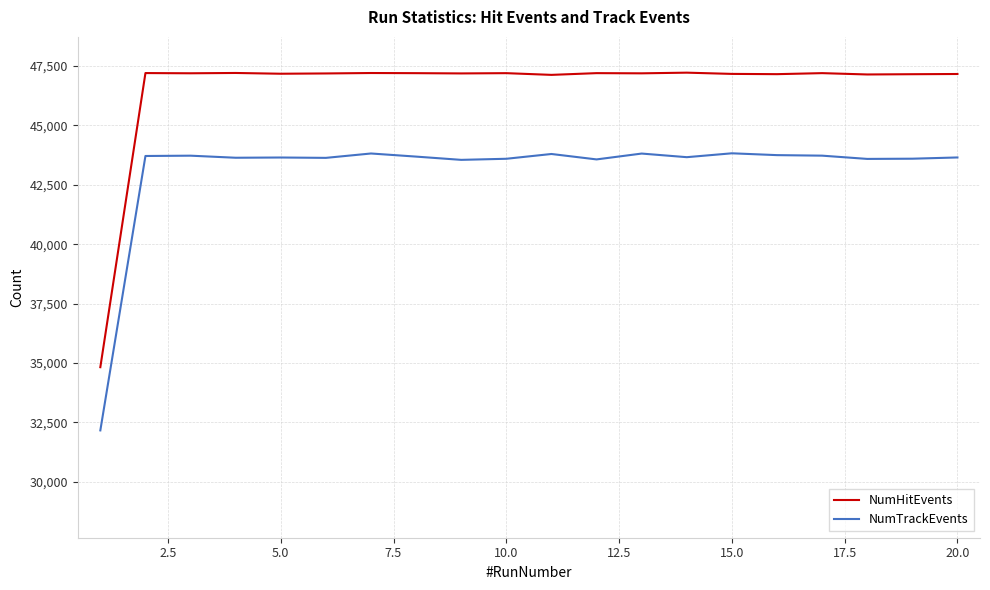

What is the minimum value shown in the chart?

32167